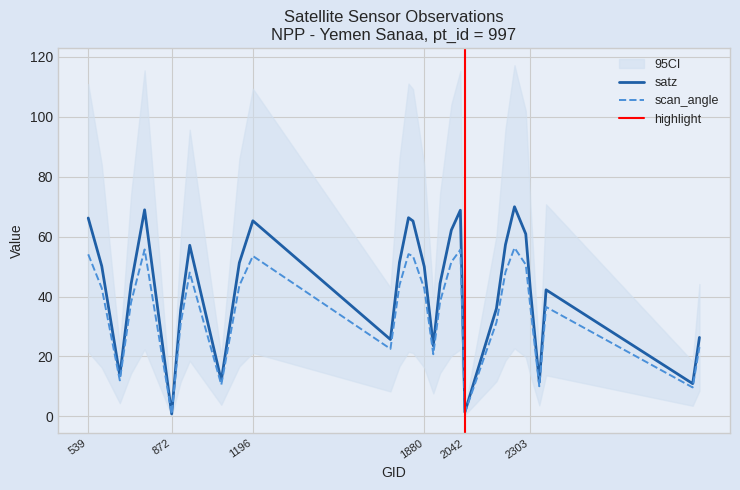

At which category is the sum across all series the highest?

2240